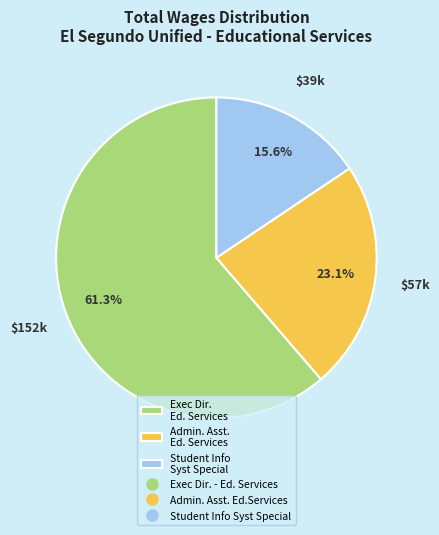

Does any single category account for the majority?

Yes